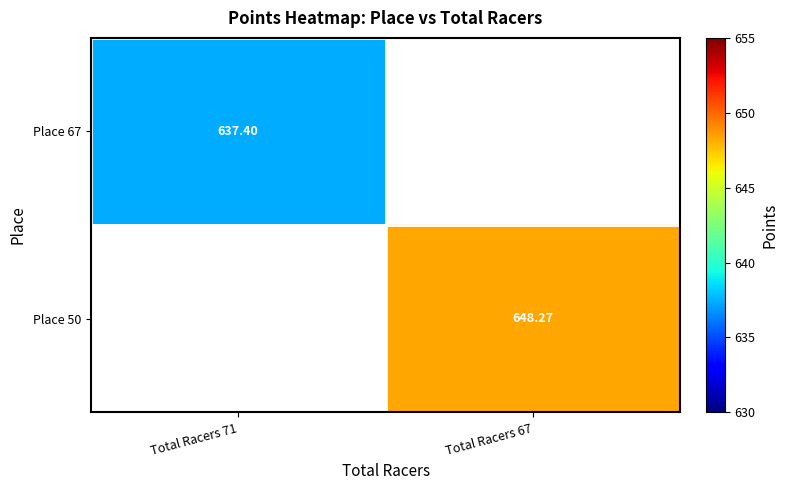

At Total Racers 67, list the series in order from largest to smallest.

Place 50, Place 67